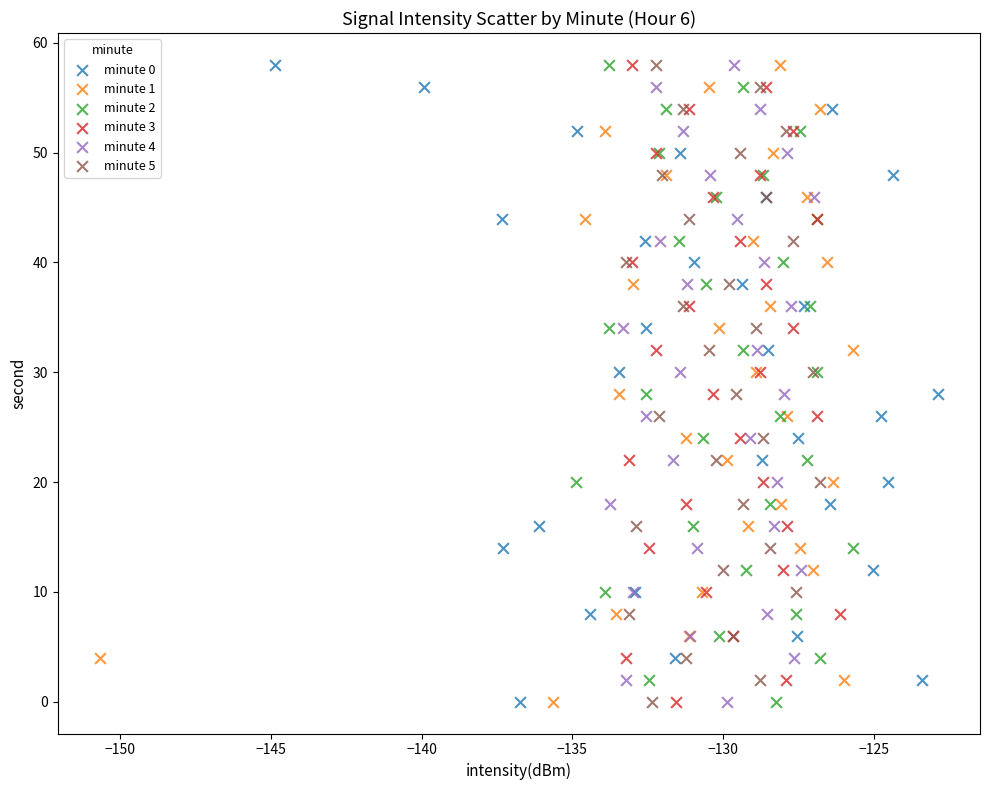

What are all the series names shown in the legend?

minute 0, minute 1, minute 2, minute 3, minute 4, minute 5